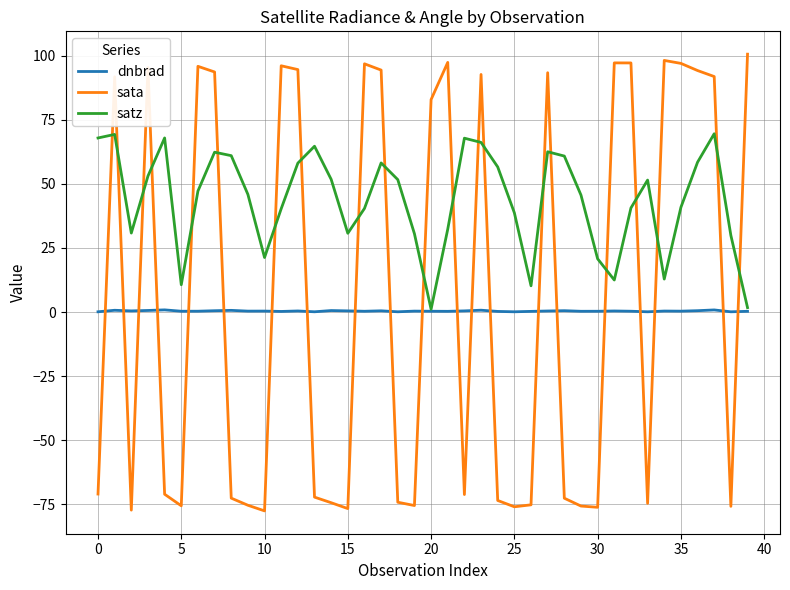

True or false: sata and satz cross at least once.

True